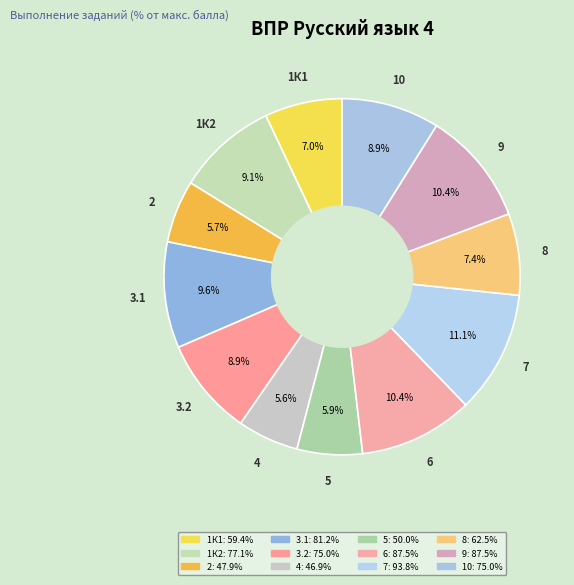

What percentage do 4 and 1К1 together represent?

12.6%